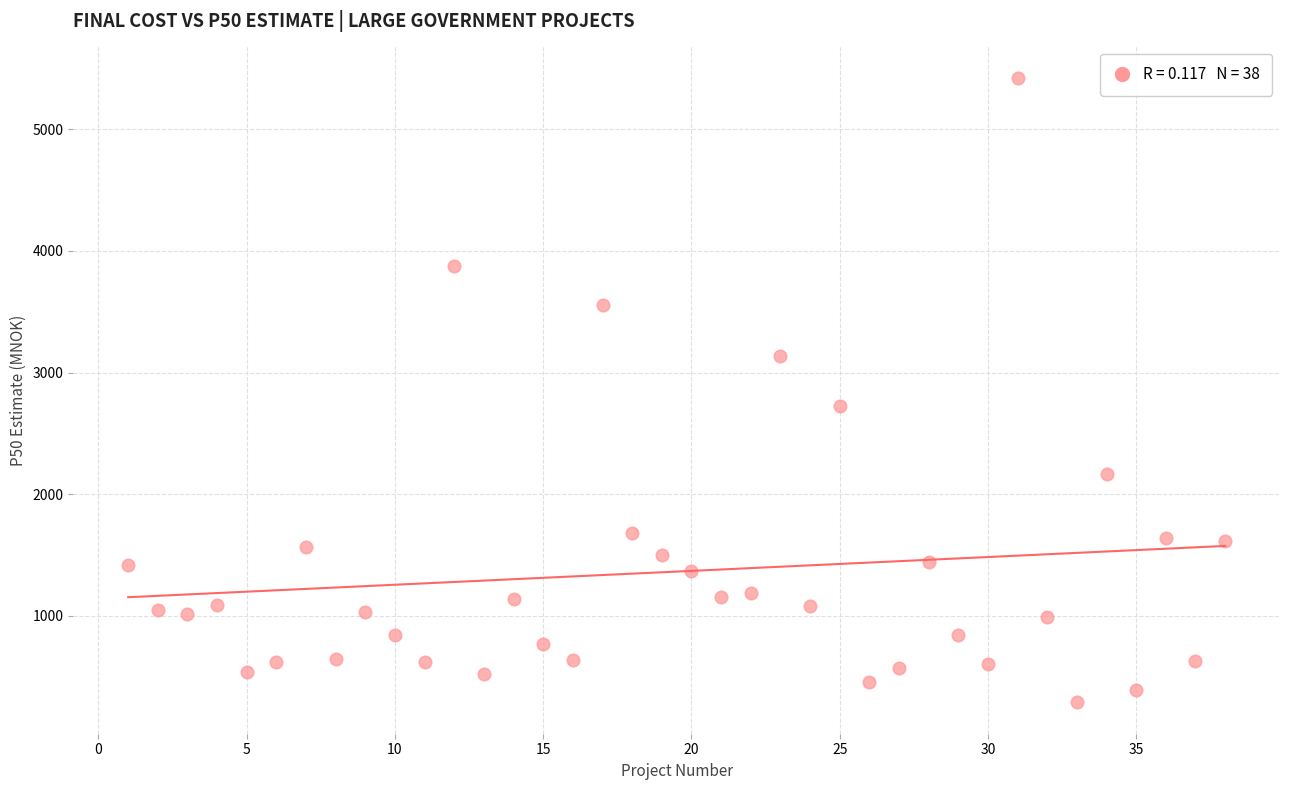

What is the range of X values (max minus min)?

37